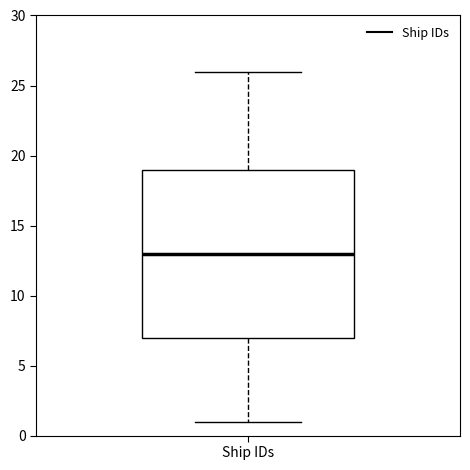

Transcribe this box plot: give where the median line is, the range the box spans, and where the two whiskers end, as read against the y-axis. The values are not printed on the chart, so give them approximately, as read against the axis.

median 13, box 7 to 19, whiskers 1 to 26